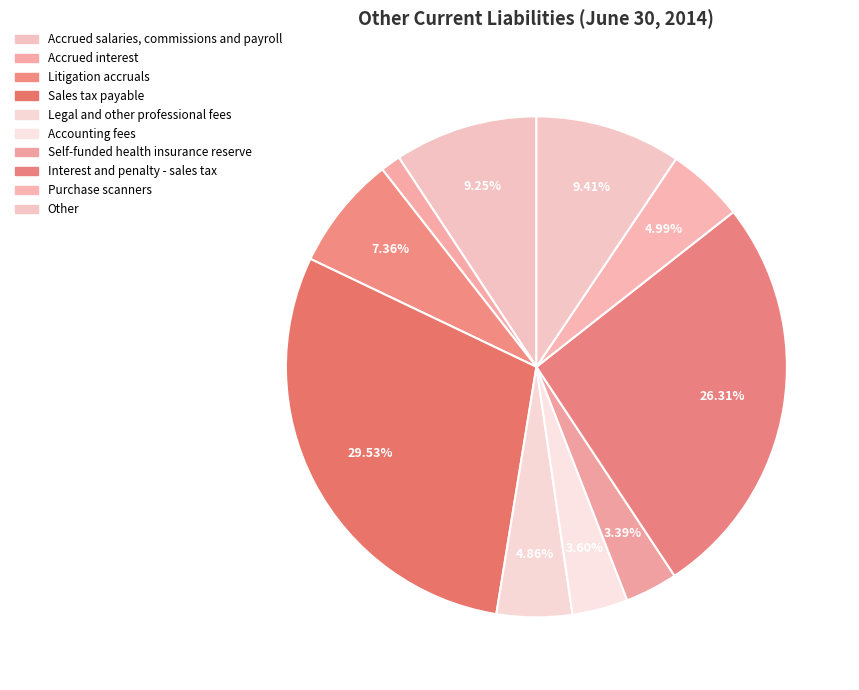

Do Self-funded health insurance reserve and Accrued interest together represent more than half of the pie?

No